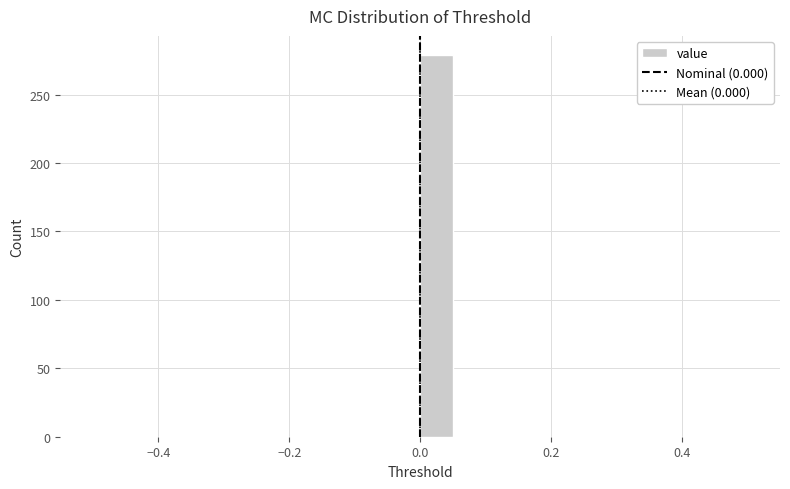

Read against the x-axis, roughly where is the centre of the tallest bar?

0.02